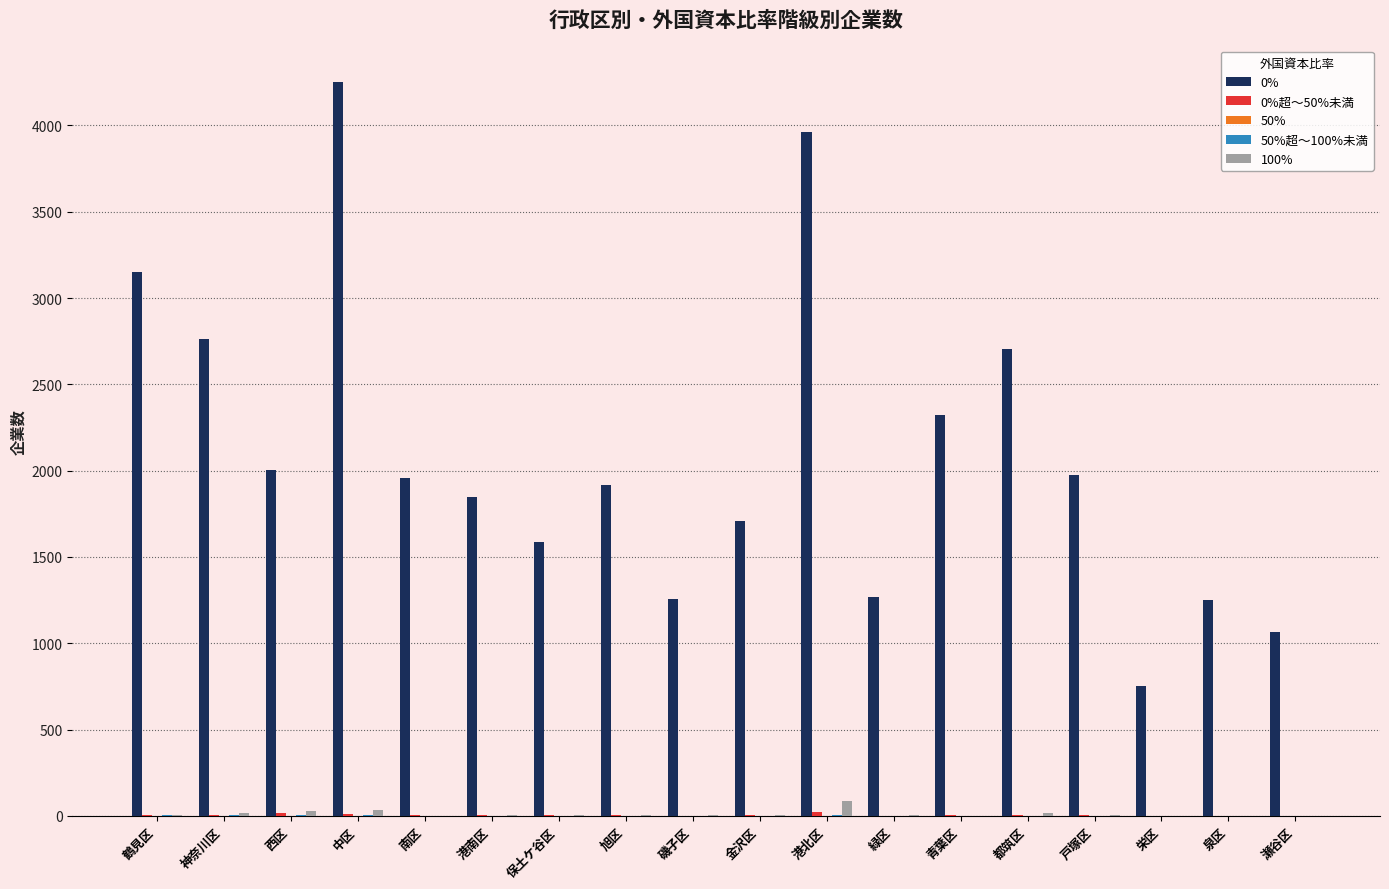

What is the maximum value shown in the chart?

4251